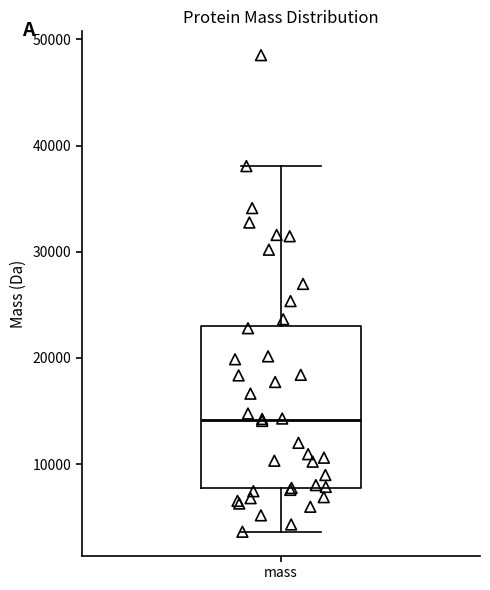

Read this box plot against the y-axis: the position of the median line, the range covered by the box, and the ends of both whiskers. The values are not printed on the chart, so give them approximately, as read against the axis.

median 14000, box 8000 to 23000, whiskers 4000 to 38000